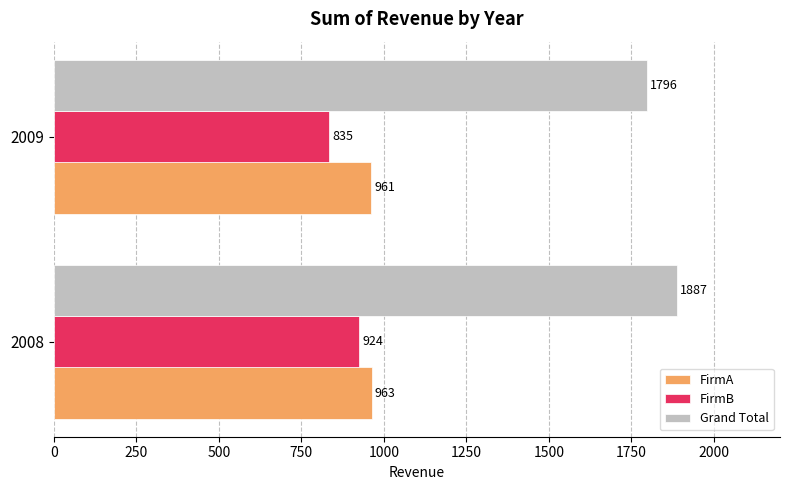

Which series has the largest total across all categories?

Grand Total